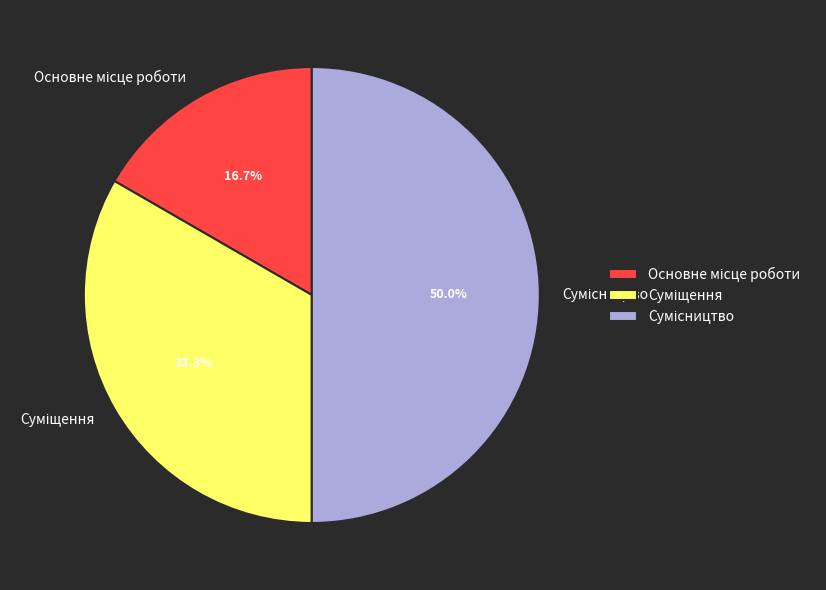

How many segments does this pie chart have?

3